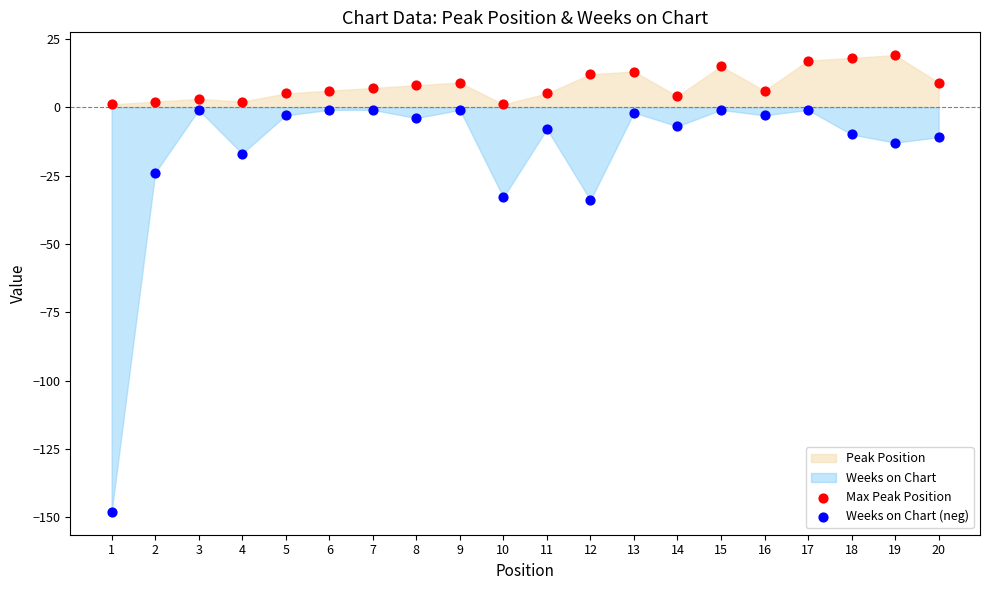

Which series contains the highest Y value?

Max Peak Position